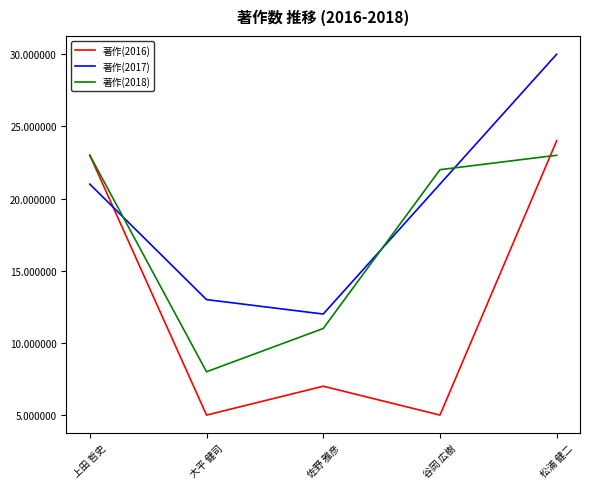

What position from the right is 大平 健司?

4